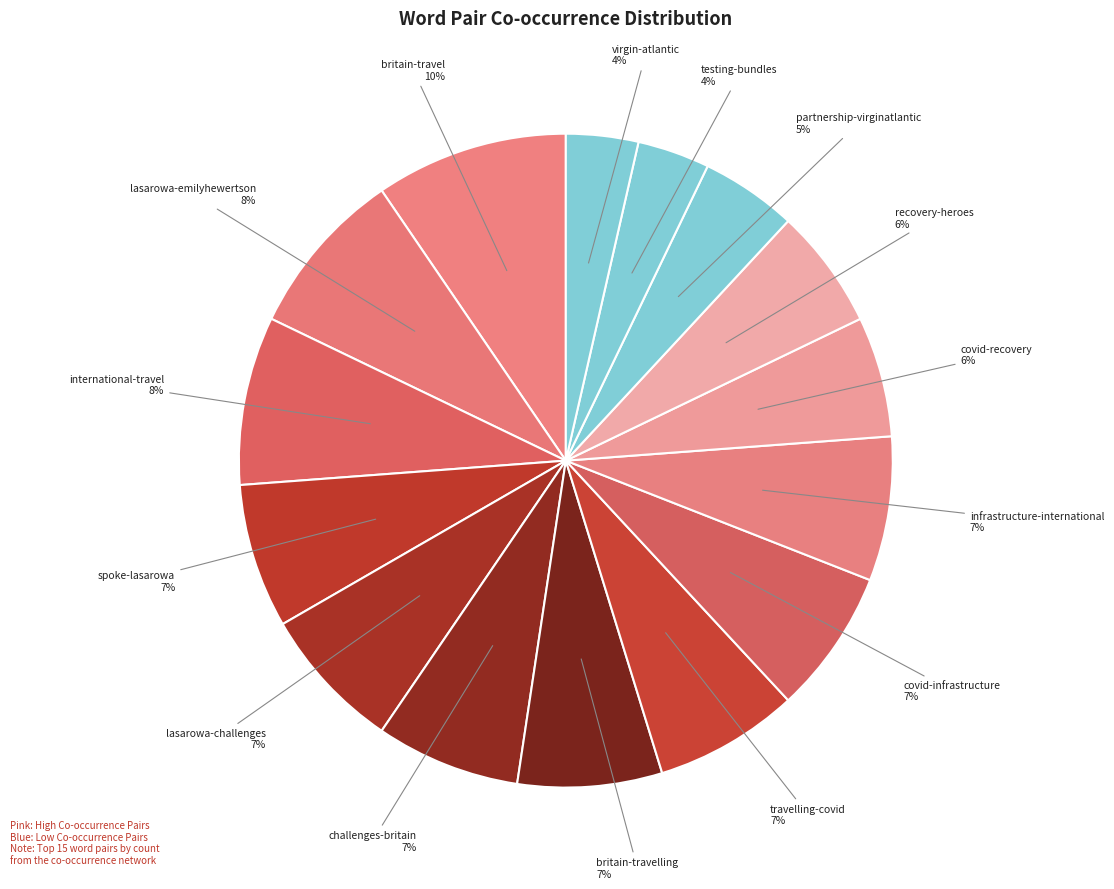

How many segments does this pie chart have?

15